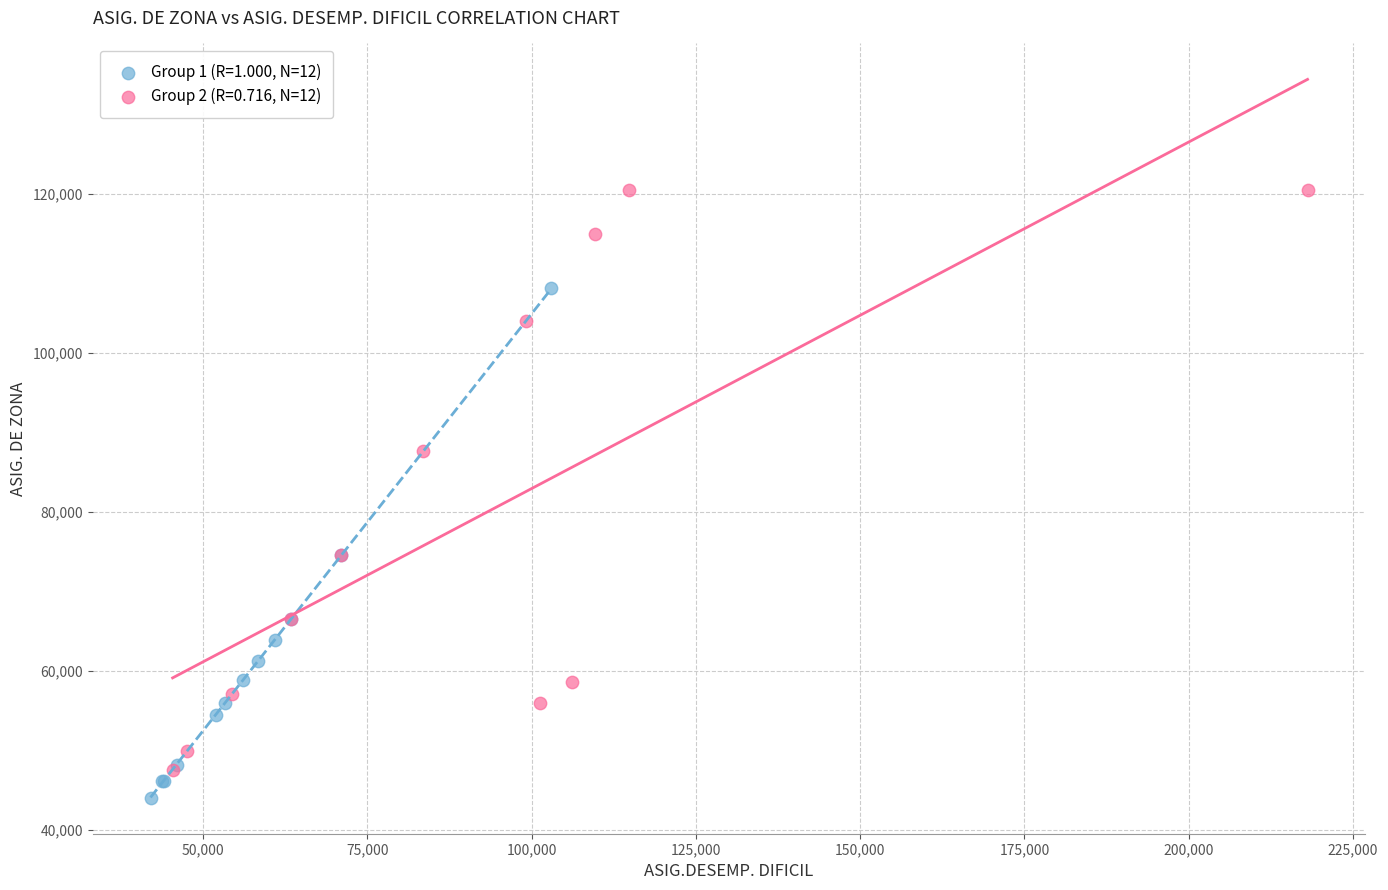

Which series contains the highest Y value?

Group 2 (R=0.716, N=12)